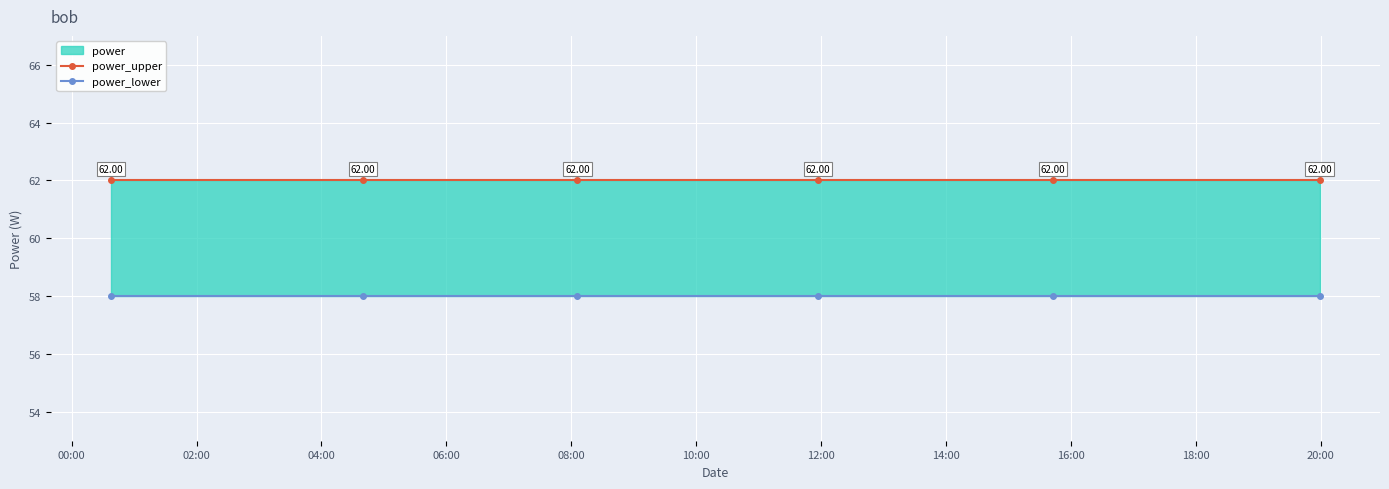

True or false: power_lower and power_upper intersect in this chart.

False